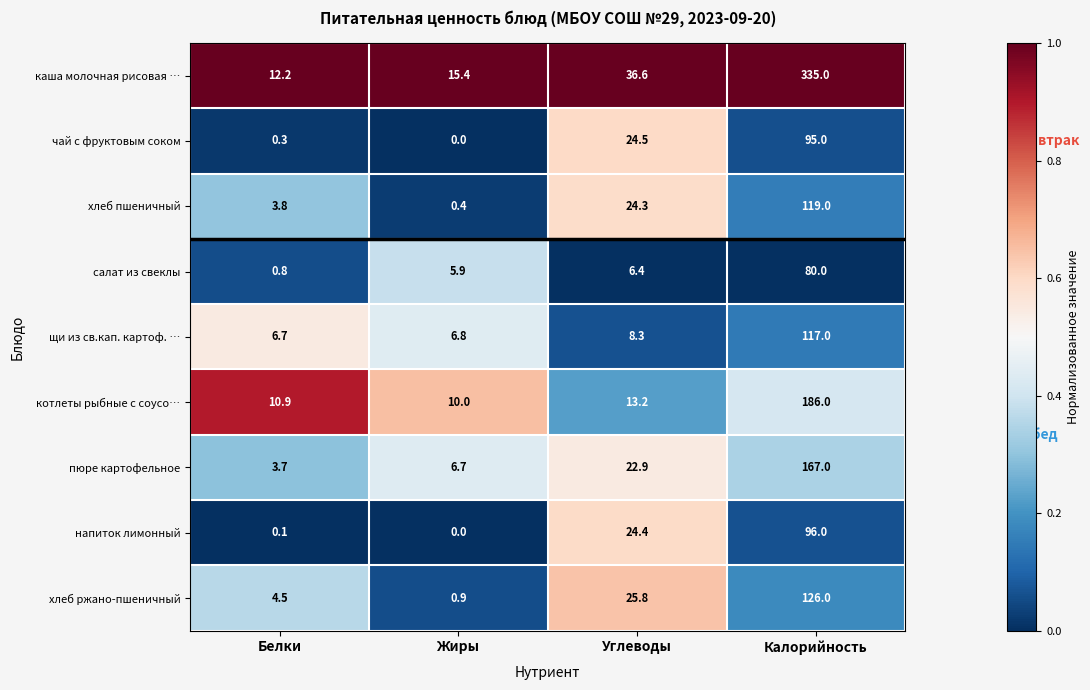

What is the total value across all series at Белки?

43.0